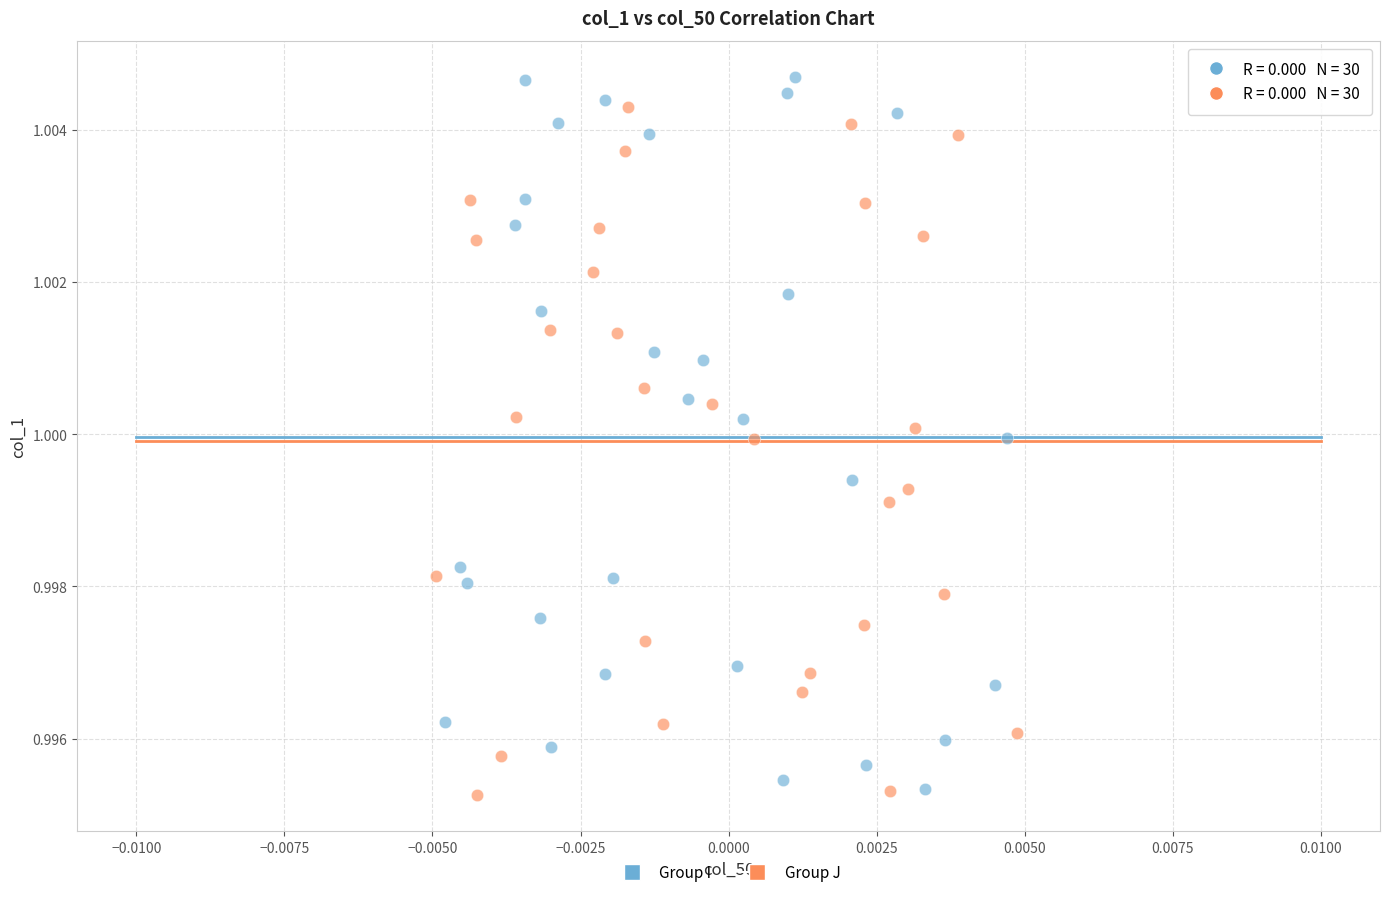

Which series has the widest spread of Y values?

Group I